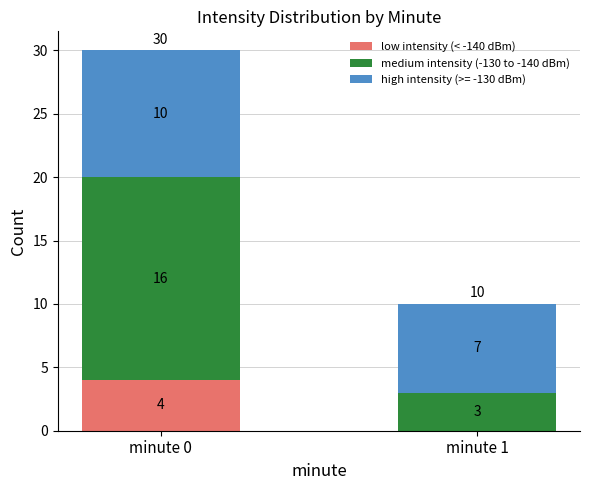

Does the chart contain stacked bars?

Yes